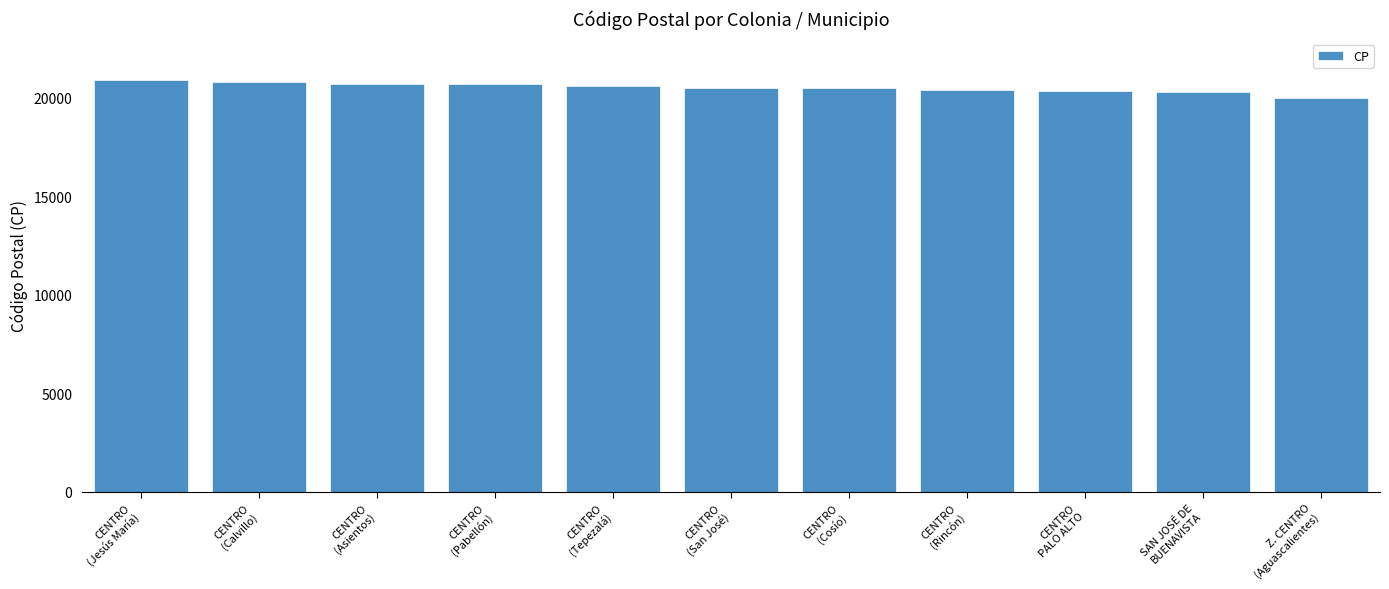

What is the value of the 10th bar from the left?

20300